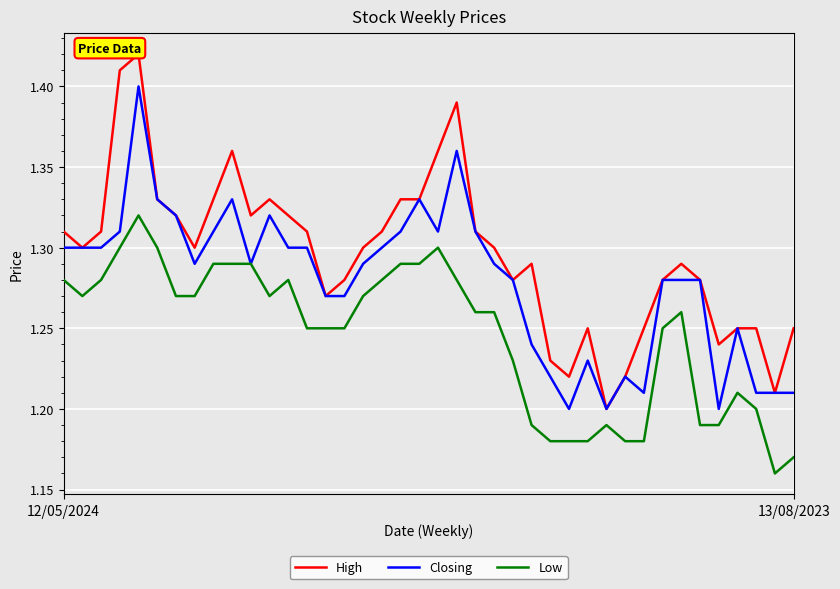

What is the value of the High point at the 10th from the left?

1.4